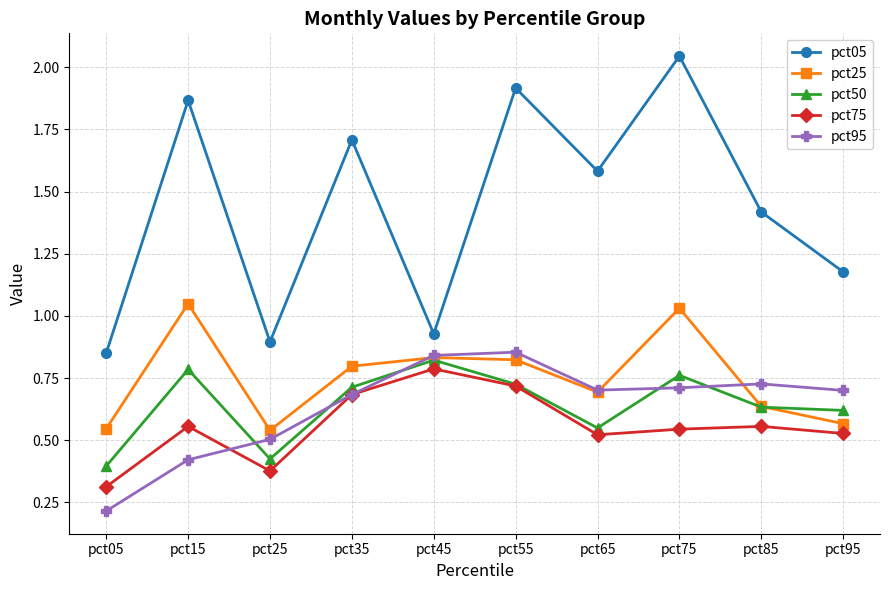

True or false: pct25 has more than 2 points higher than both neighbors.

True